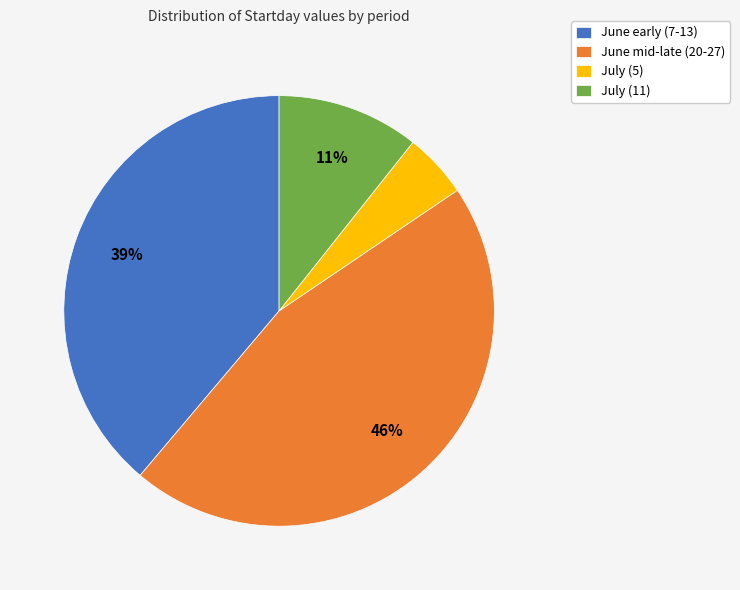

Is there any slice that represents more than half of the pie?

No